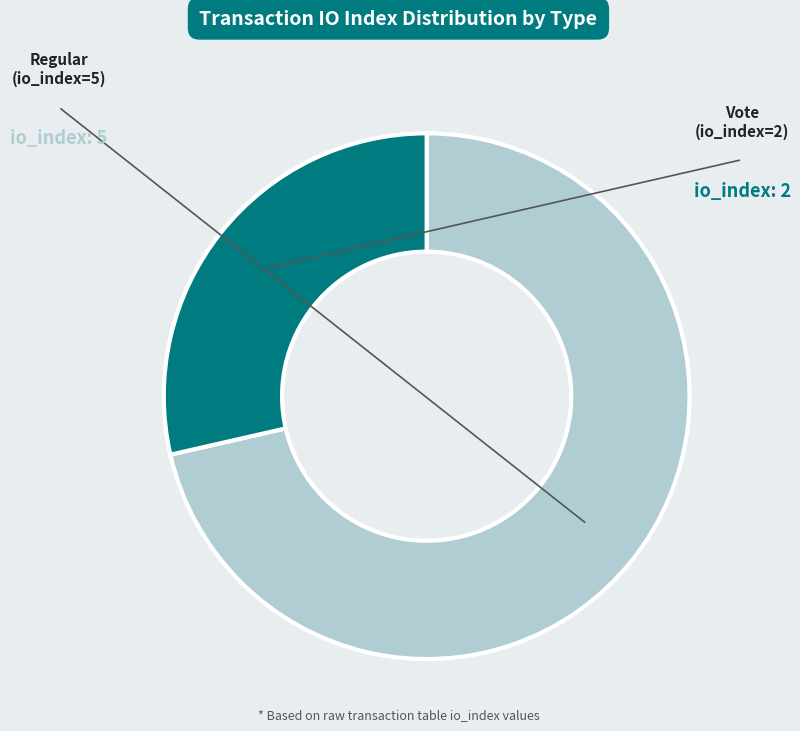

Count the number of slices in the pie.

2